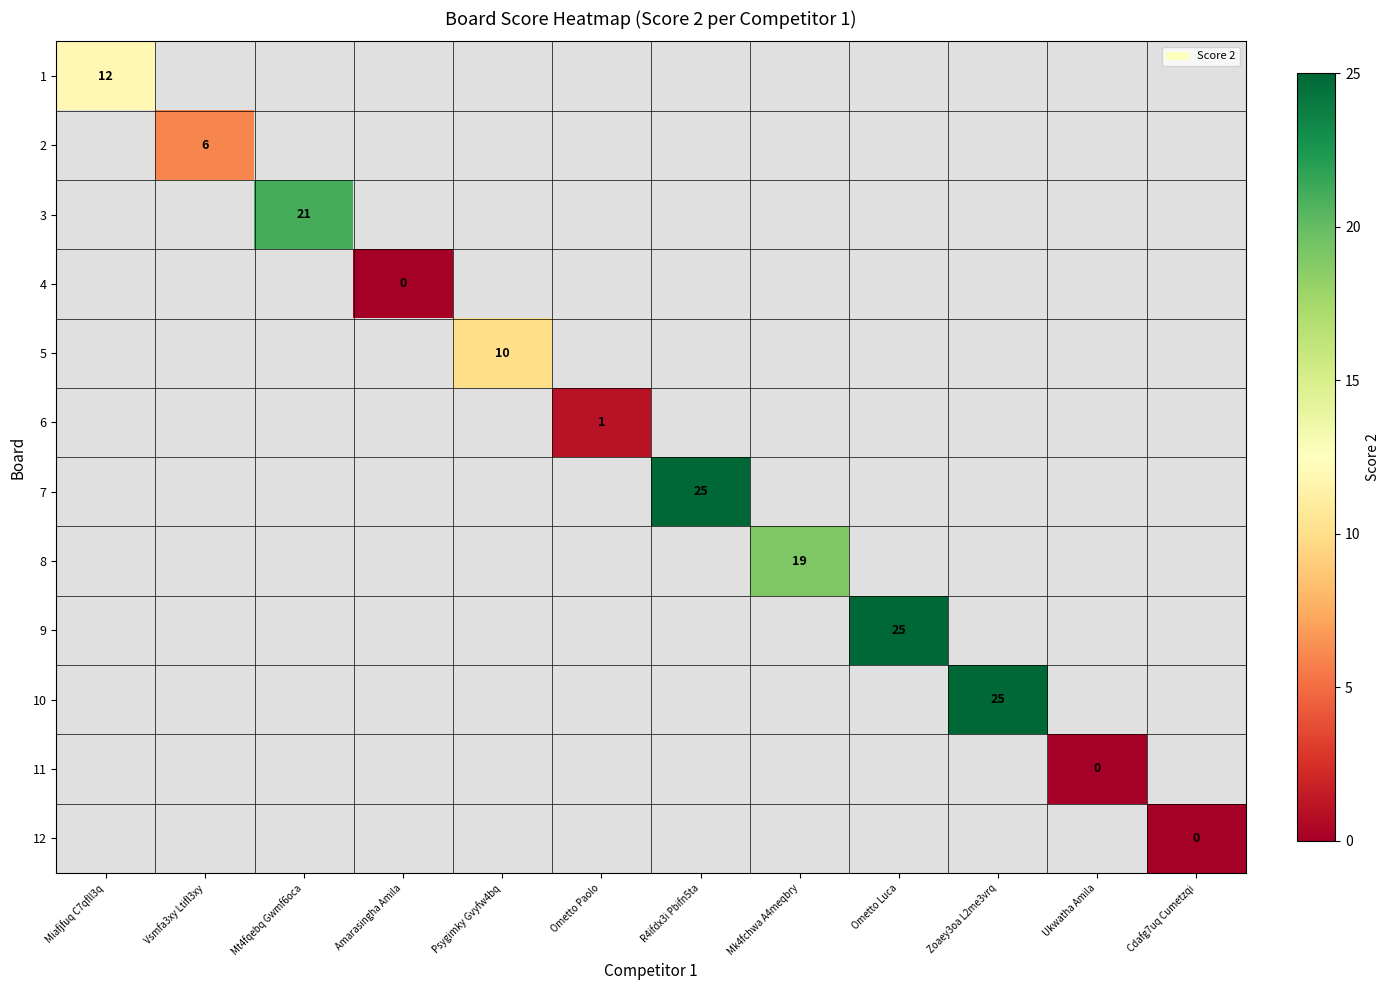

At how many categories does at least one series exceed 20?

4